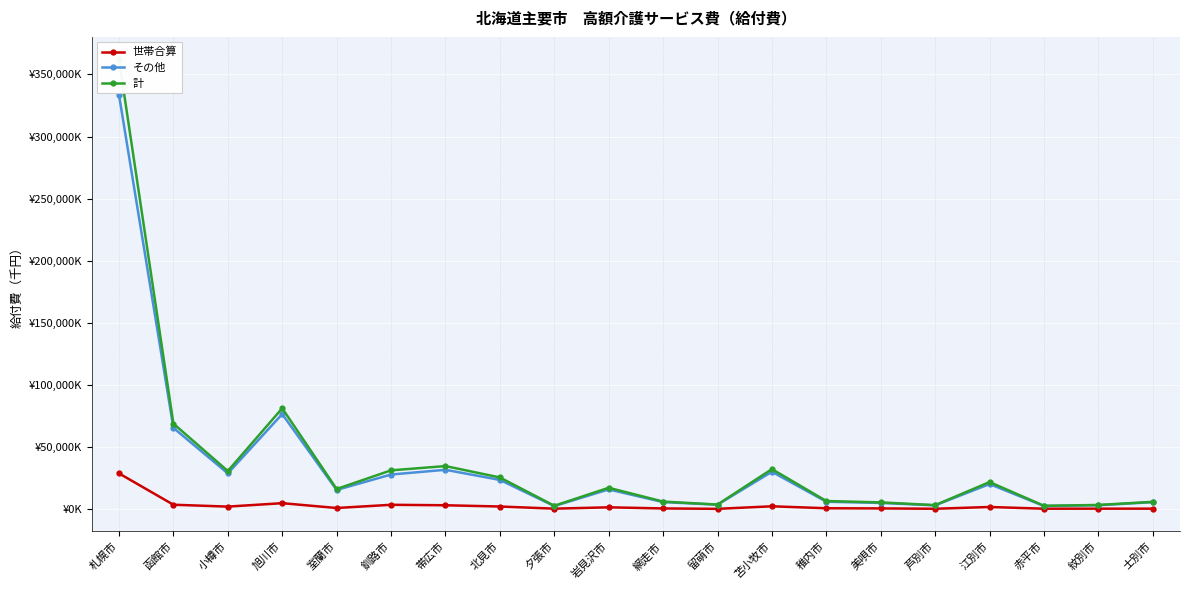

What is the spread (max minus min) of values at 岩見沢市?

15734.5